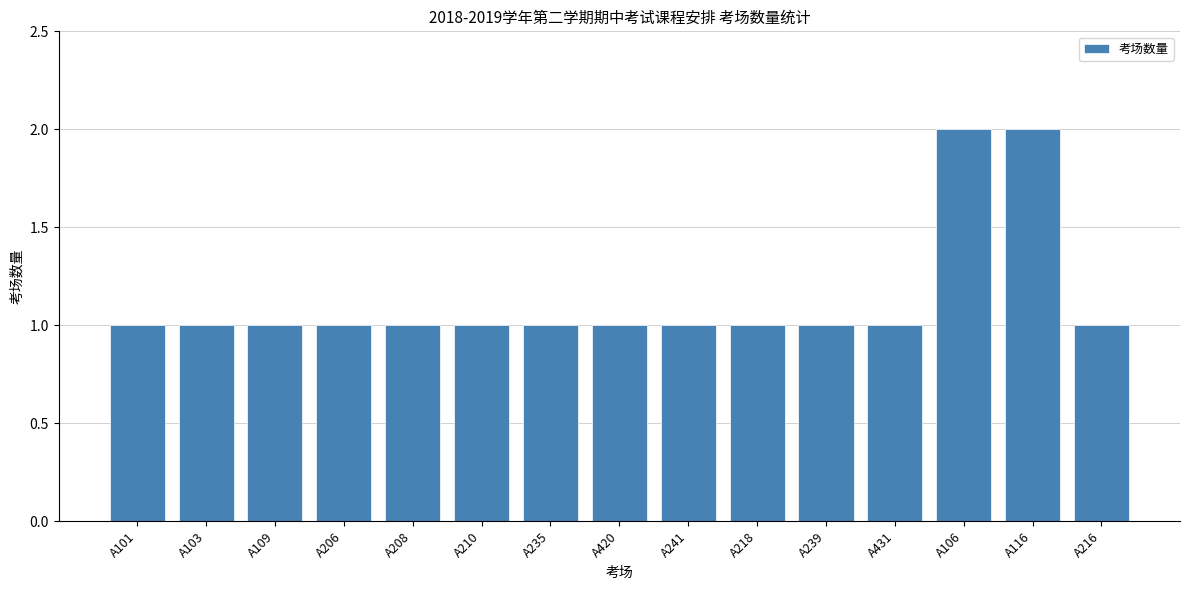

What is the difference between the maximum and minimum values?

1